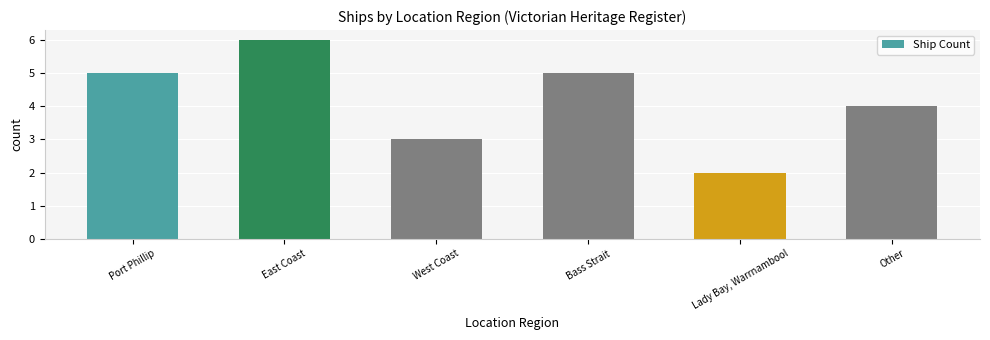

What is the label of the 2nd bar from the left?

East Coast